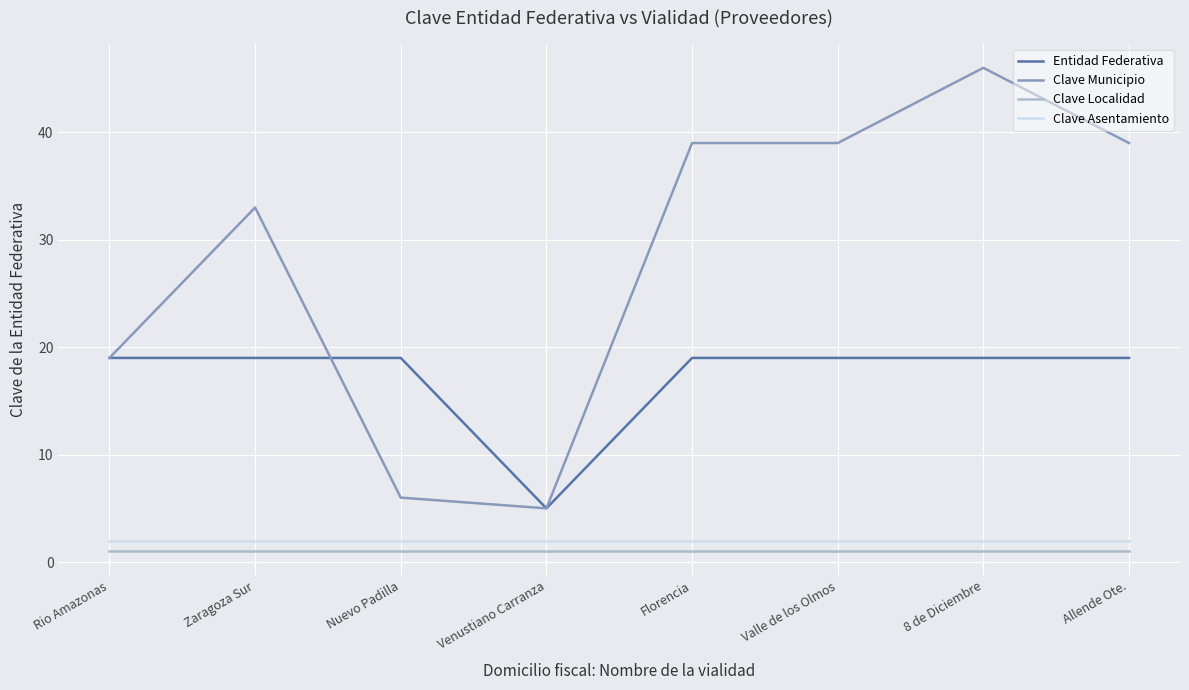

Reading right to left, what are all the values shown in this chart?

Entidad Federativa: Allende Ote.=19	8 de Diciembre=19	Valle de los Olmos=19	Florencia=19	Venustiano Carranza=5	Nuevo Padilla=19	Zaragoza Sur=19	Rio Amazonas=19
Clave Municipio: Allende Ote.=39	8 de Diciembre=46	Valle de los Olmos=39	Florencia=39	Venustiano Carranza=5	Nuevo Padilla=6	Zaragoza Sur=33	Rio Amazonas=19
Clave Localidad: Allende Ote.=1	8 de Diciembre=1	Valle de los Olmos=1	Florencia=1	Venustiano Carranza=1	Nuevo Padilla=1	Zaragoza Sur=1	Rio Amazonas=1
Clave Asentamiento: Allende Ote.=2	8 de Diciembre=2	Valle de los Olmos=2	Florencia=2	Venustiano Carranza=2	Nuevo Padilla=2	Zaragoza Sur=2	Rio Amazonas=2